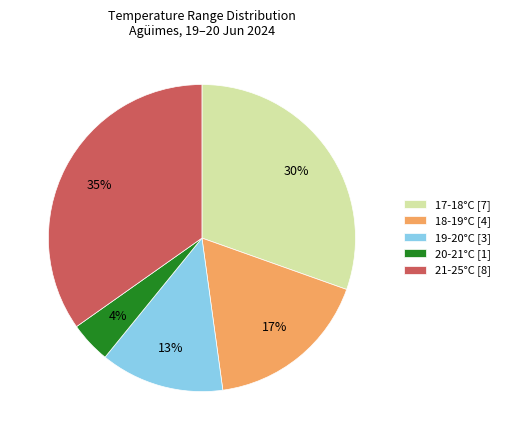

Is the sum of 20-21°C [1] and 17-18°C [7] greater than half?

No